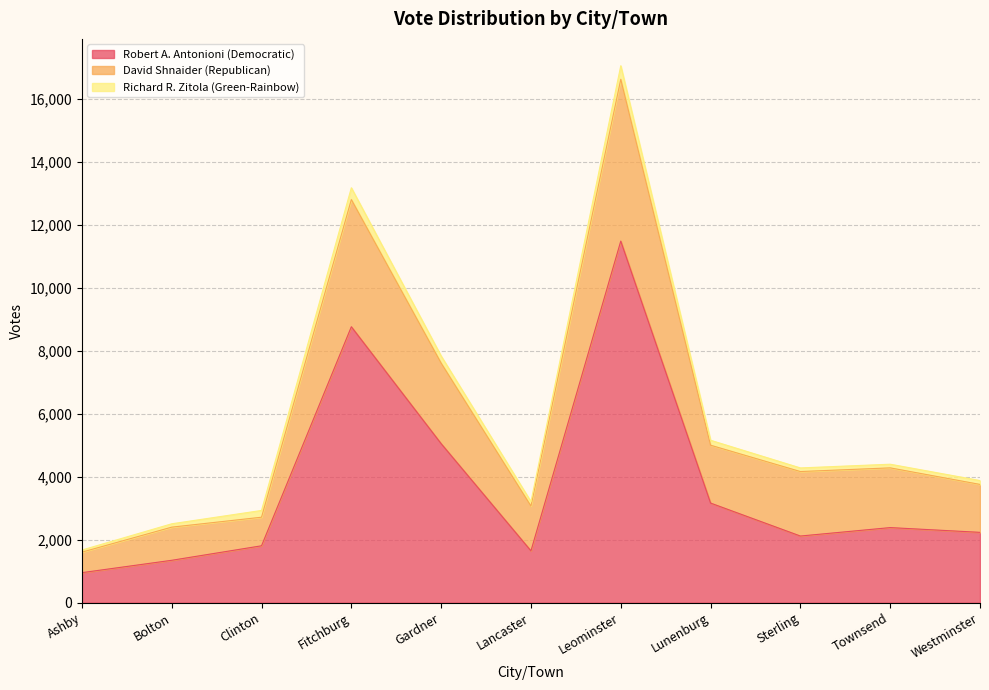

Which category has the lowest value in the David Shnaider (Republican) series?

Ashby